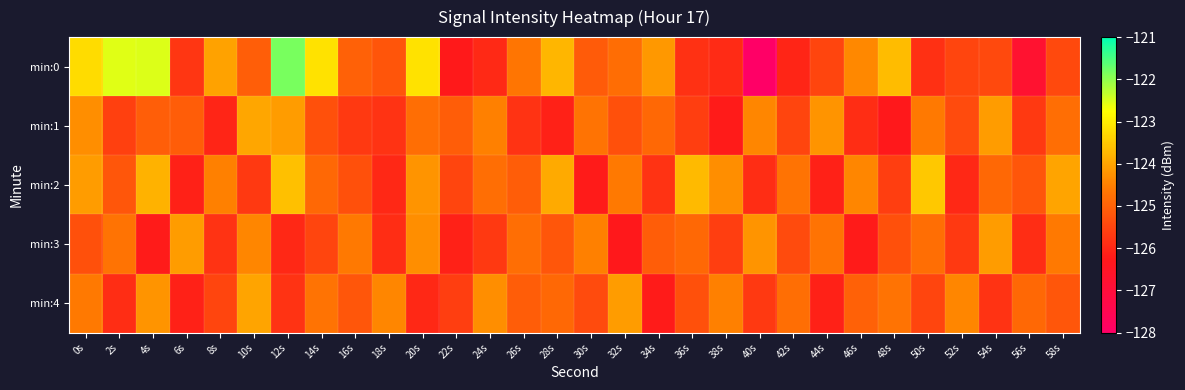

Rank the series by their maximum value, from highest to lowest.

min:0, min:2, min:1, min:4, min:3